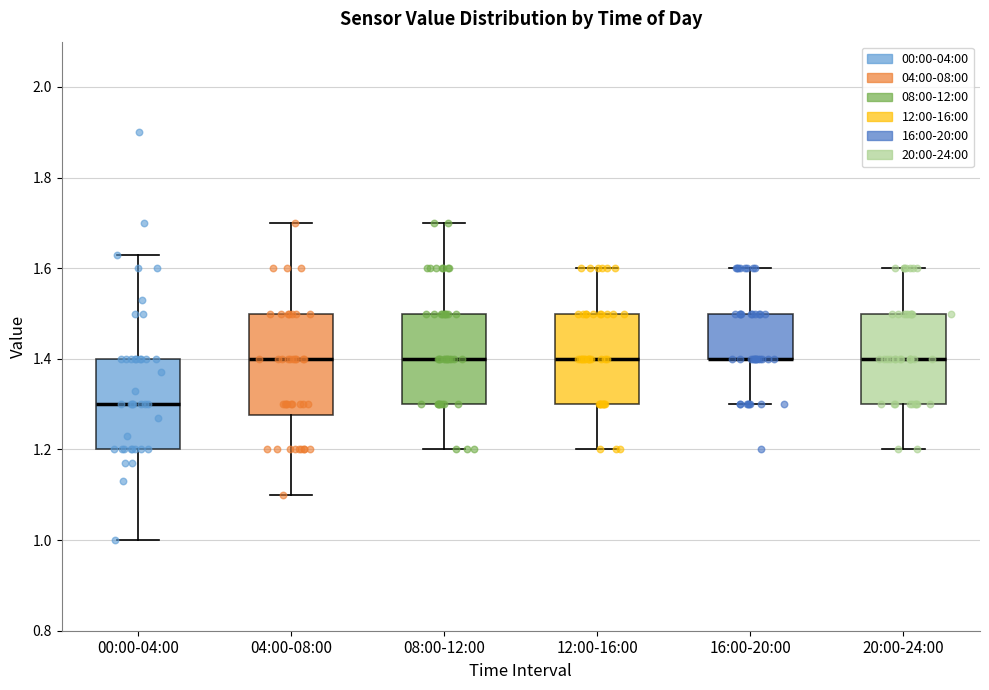

Which box is the tallest, from its lower edge to its upper edge?

04:00-08:00